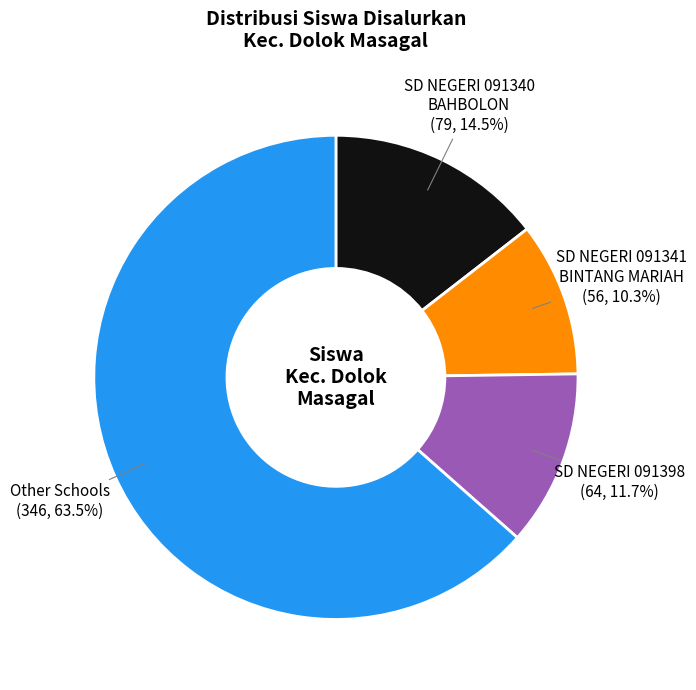

The SD NEGERI 091341 BINTANG MARIAH slice represents 18% of the pie. True or false?

False